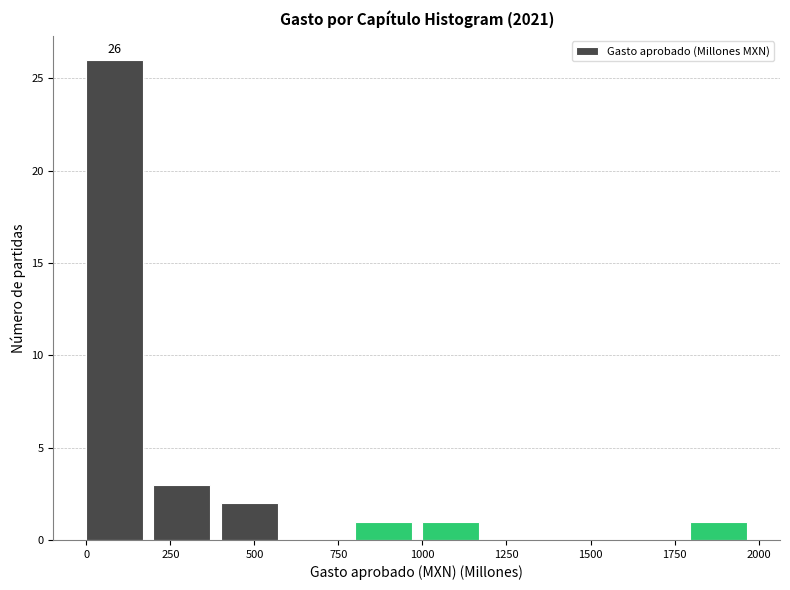

Read against the x-axis, roughly where is the centre of the tallest bar?

100